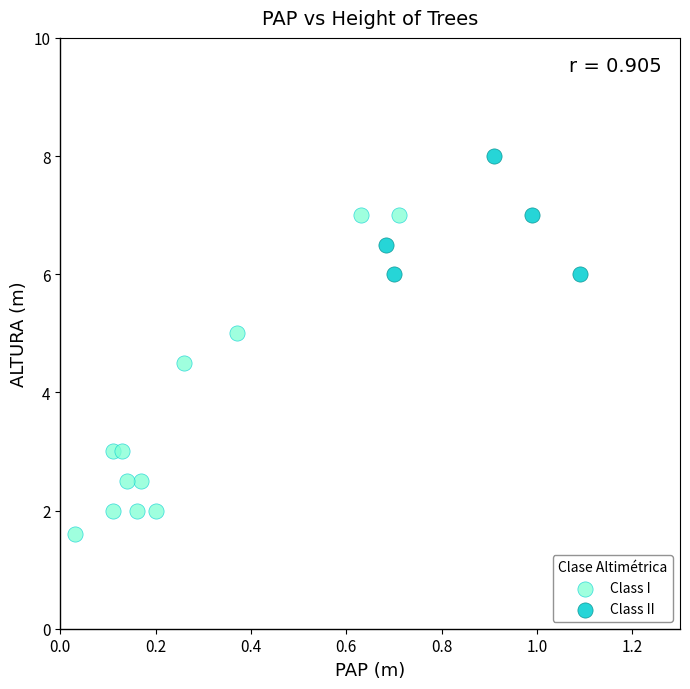

Which series has the largest Y range (max minus min)?

Class I